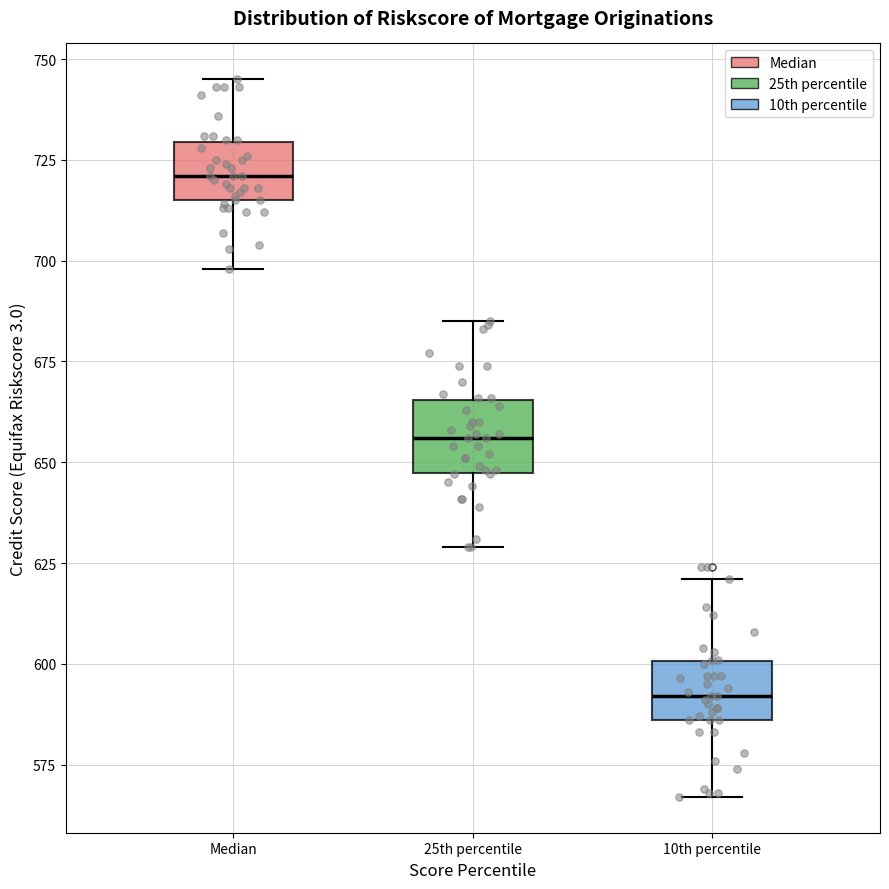

Reading left to right, transcribe this box plot: for each box, give where its median line is, the range the box spans, and where its two whiskers end, as read against the y-axis. The values are not printed on the chart, so give them approximately, as read against the axis.

Median: median 720, box 715 to 730, whiskers 700 to 745
25th percentile: median 655, box 645 to 665, whiskers 630 to 685
10th percentile: median 590, box 585 to 600, whiskers 565 to 620